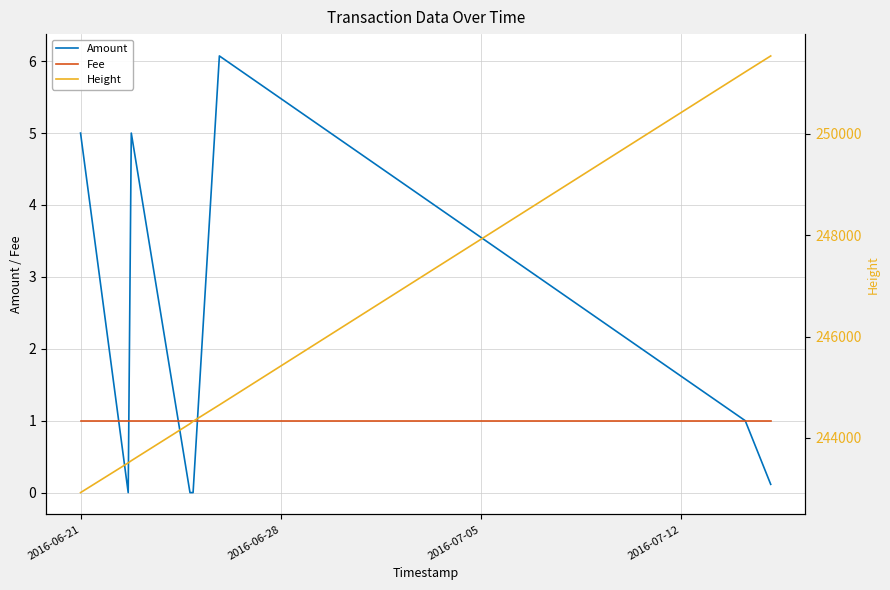

What is the lowest value of the Fee series?

1.0